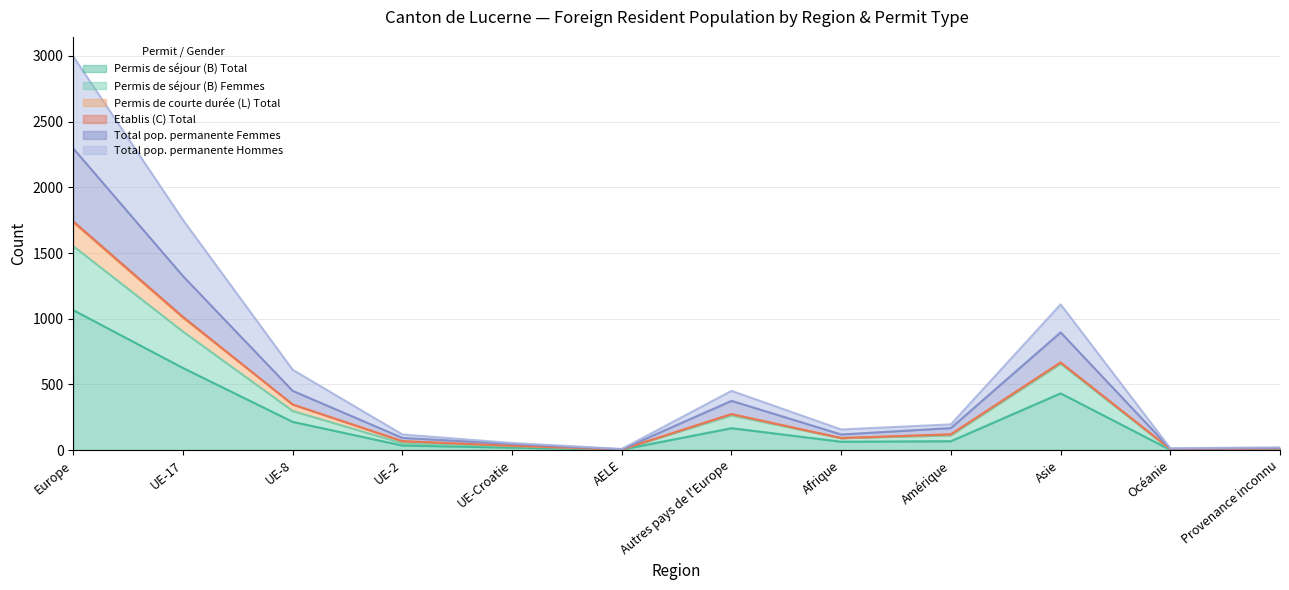

At which label does Total pop. permanente Femmes reach its peak?

Europe